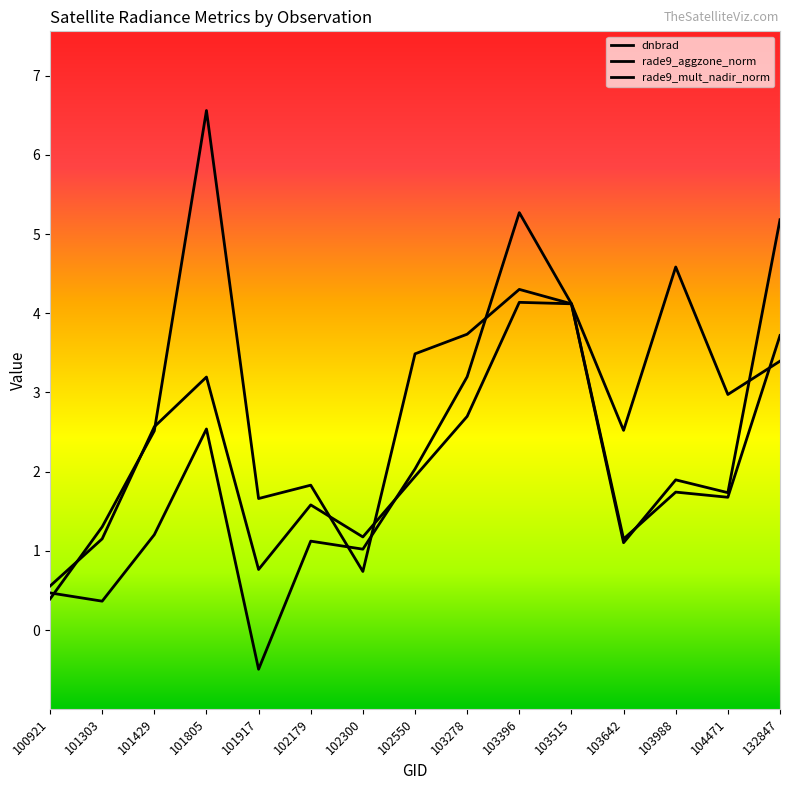

Reading left to right, list all the values displayed in this chart.

dnbrad: 0.4	1.3	2.5	6.6	1.7	1.8	0.7	3.5	3.7	4.3	4.1	2.5	4.6	3.0	3.4
rade9_aggzone_norm: 0.6	1.2	2.6	3.2	0.8	1.6	1.2	1.9	2.7	4.1	4.1	1.1	1.7	1.7	3.7
rade9_mult_nadir_norm: 0.5	0.4	1.2	2.5	-0.5	1.1	1.0	2.0	3.2	5.3	4.1	1.1	1.9	1.7	5.2